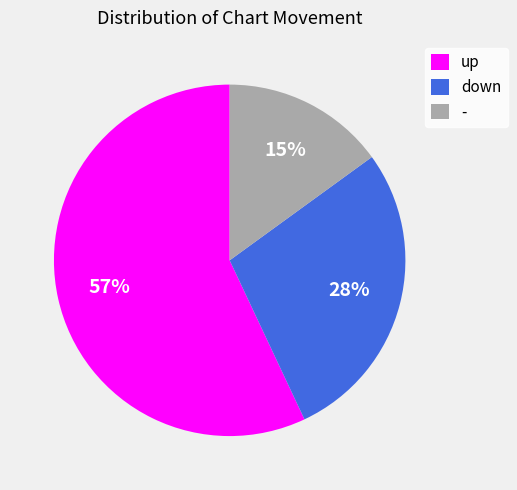

Count the number of slices in the pie.

3